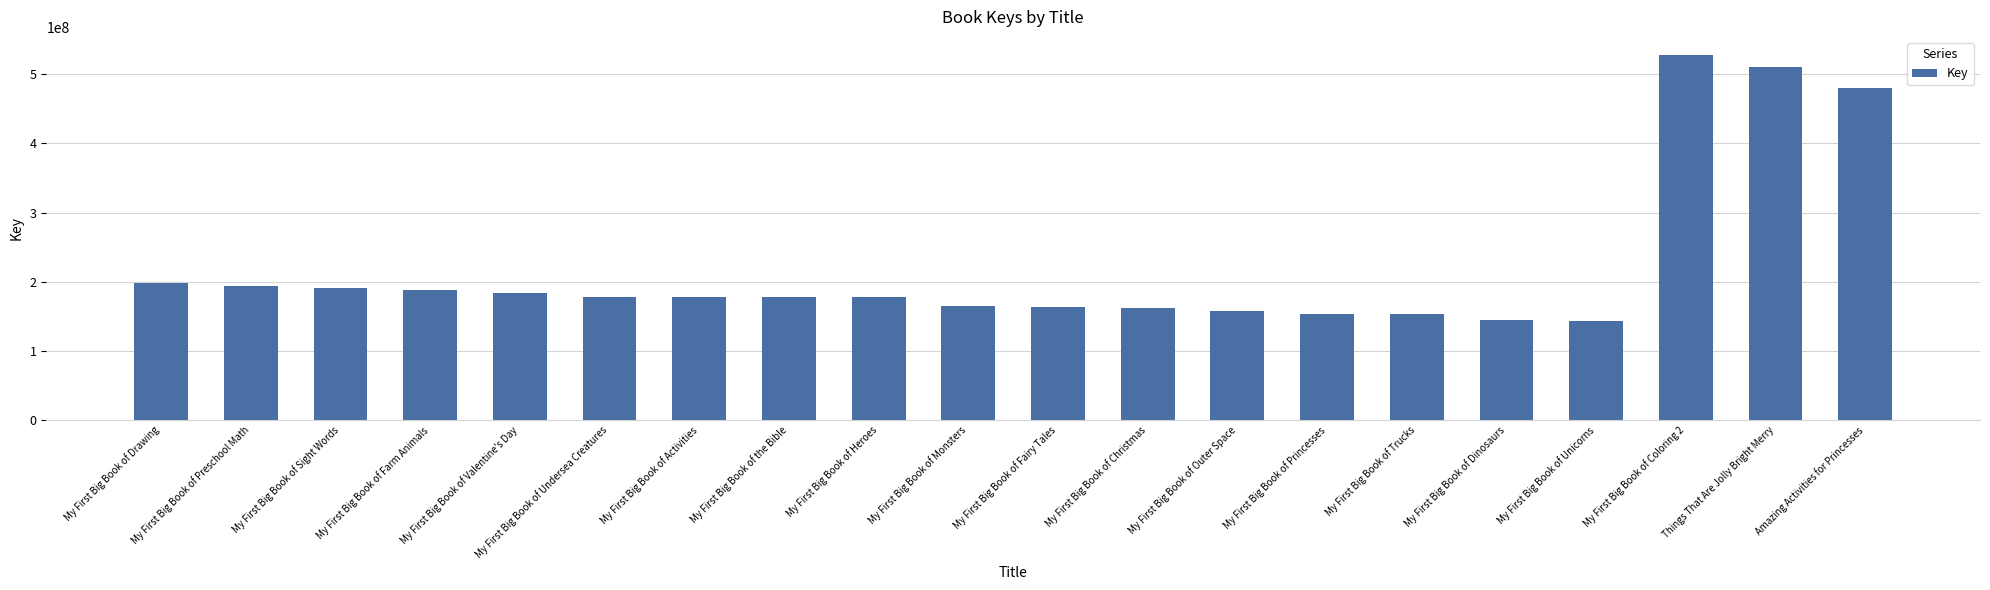

What is the sum of all values?

4427418746